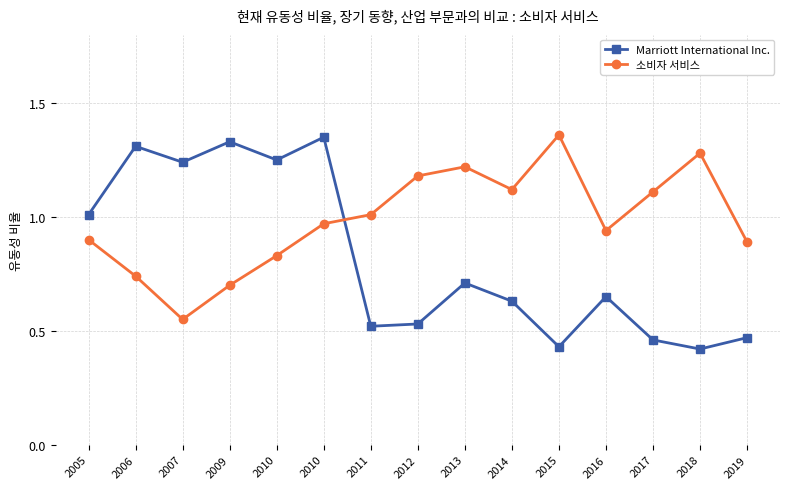

Which category has the lowest value in the 소비자 서비스 series?

2007